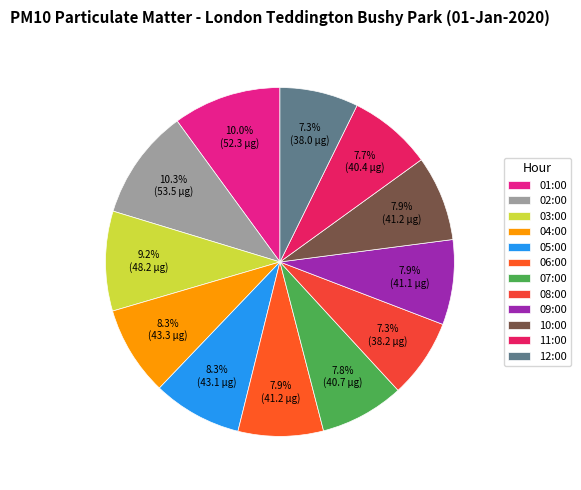

How many segments does this pie chart have?

12